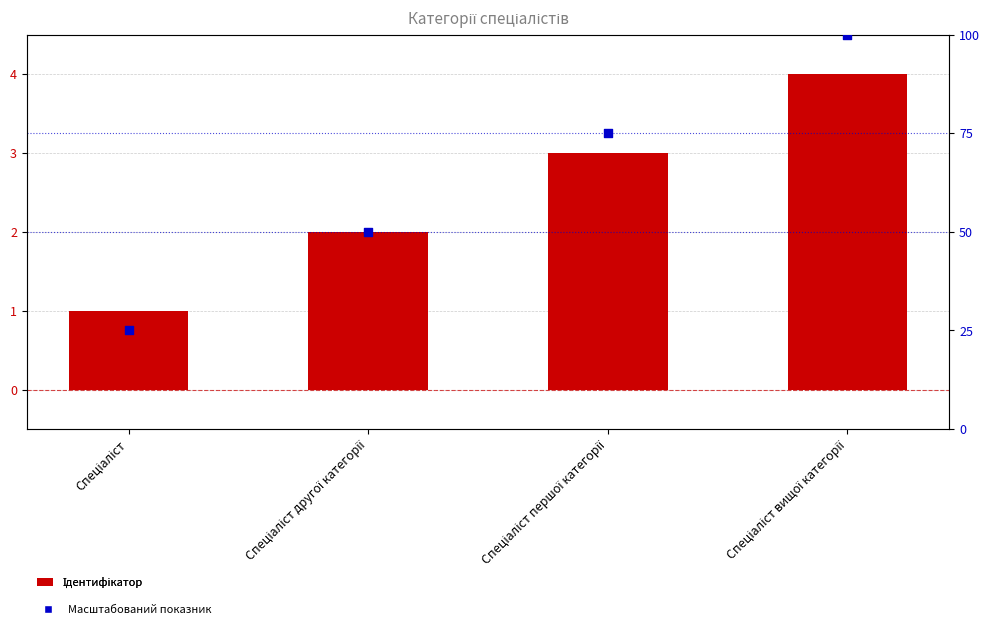

Which series reaches the minimum Y coordinate?

Ідентифікатор